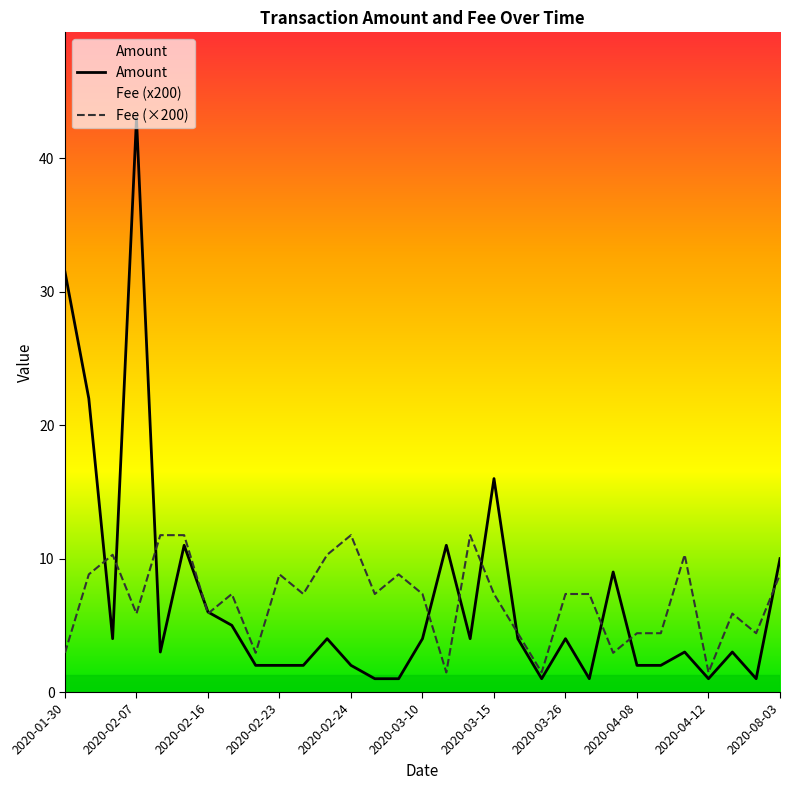

True or false: Amount has more than 0 interior local peaks.

True